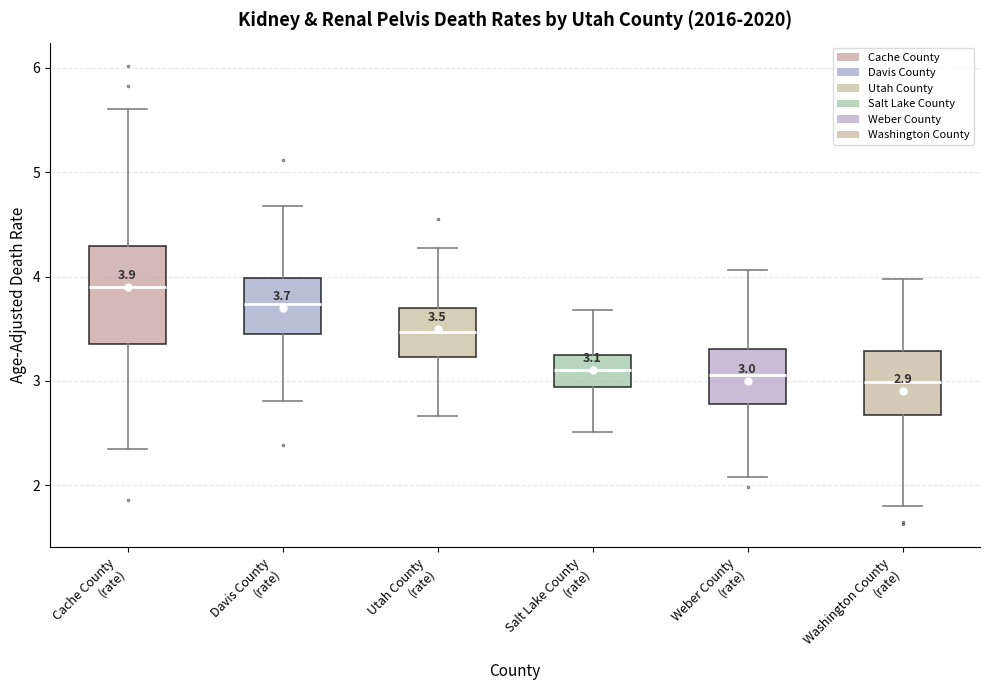

Comparing the boxes themselves (not the whiskers), which one is the tallest?

Cache County (rate)